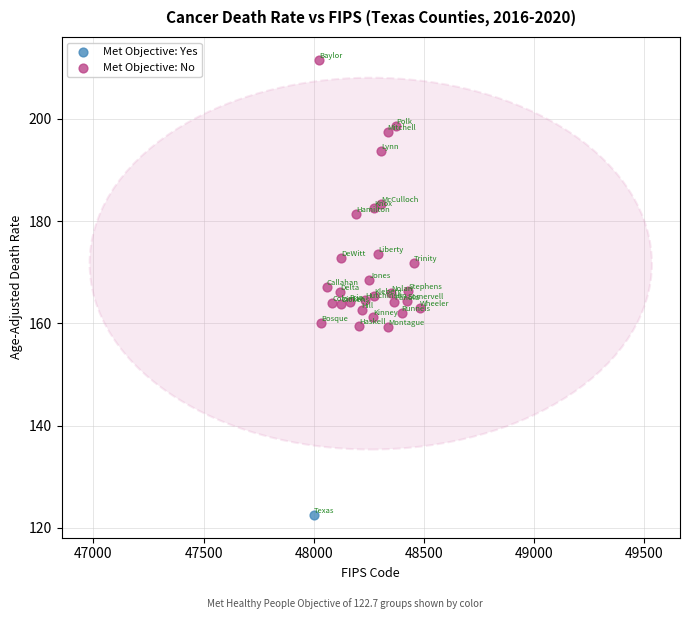

What are all the series names shown in the legend?

Met Objective: Yes, Met Objective: No